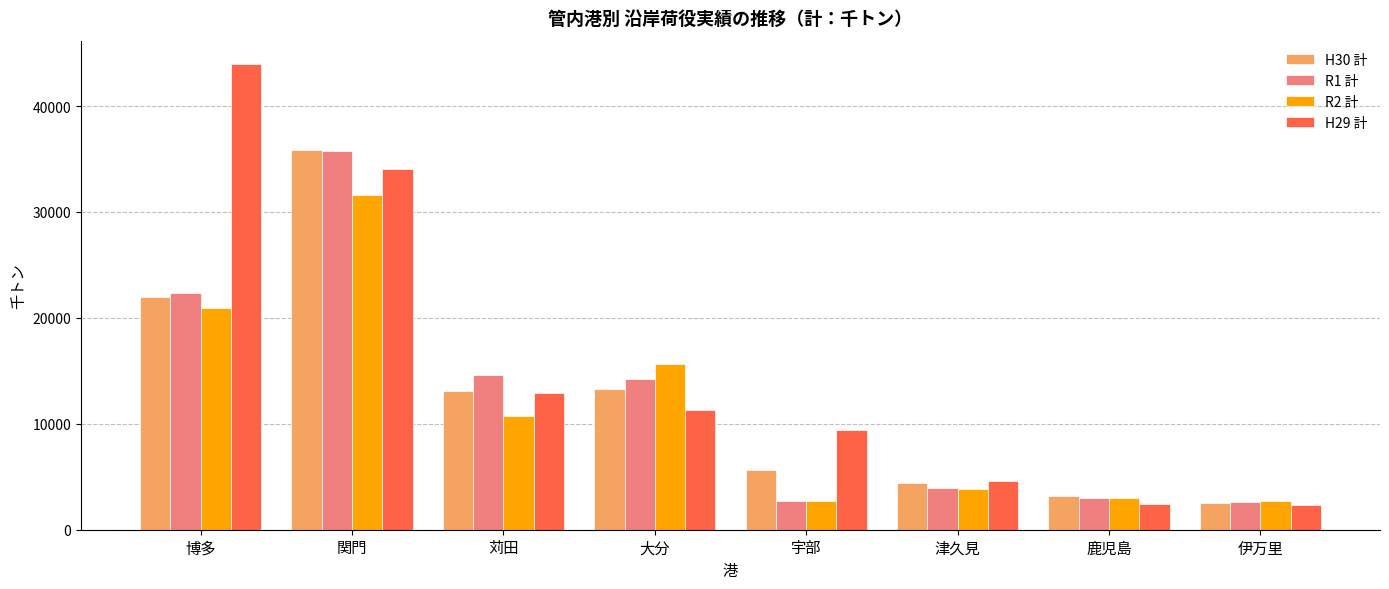

How many data points does each series have?

8